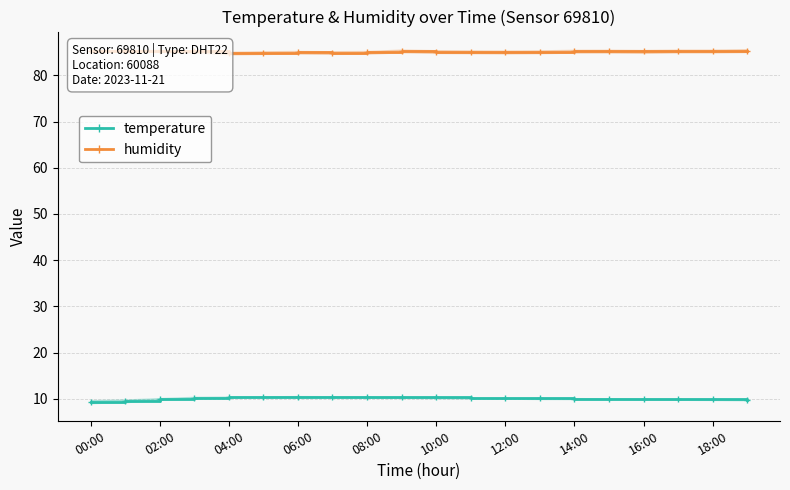

How many lines are shown in the chart?

2